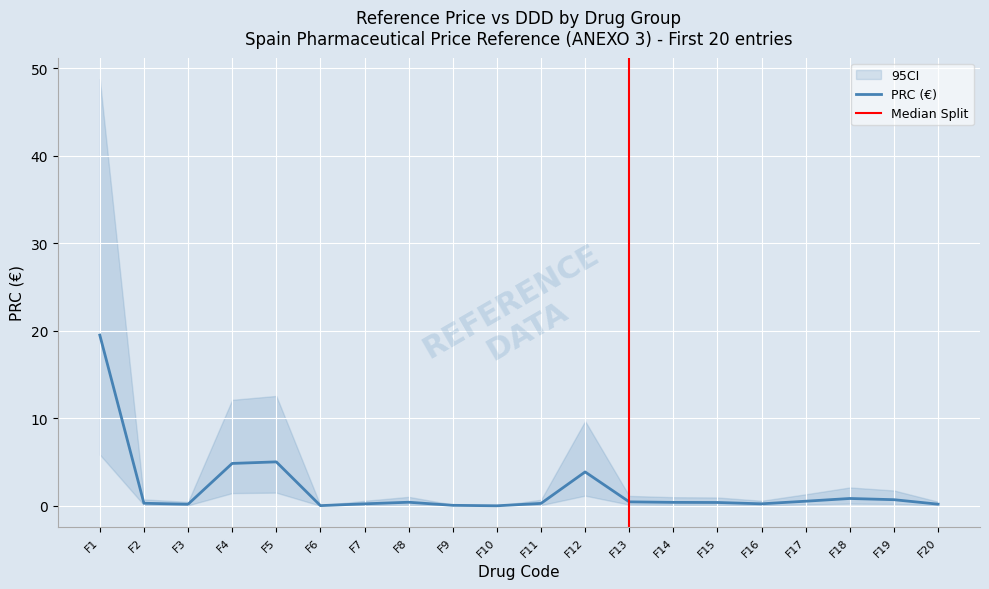

How many interior local peaks (higher than both neighbors) does the data have?

4